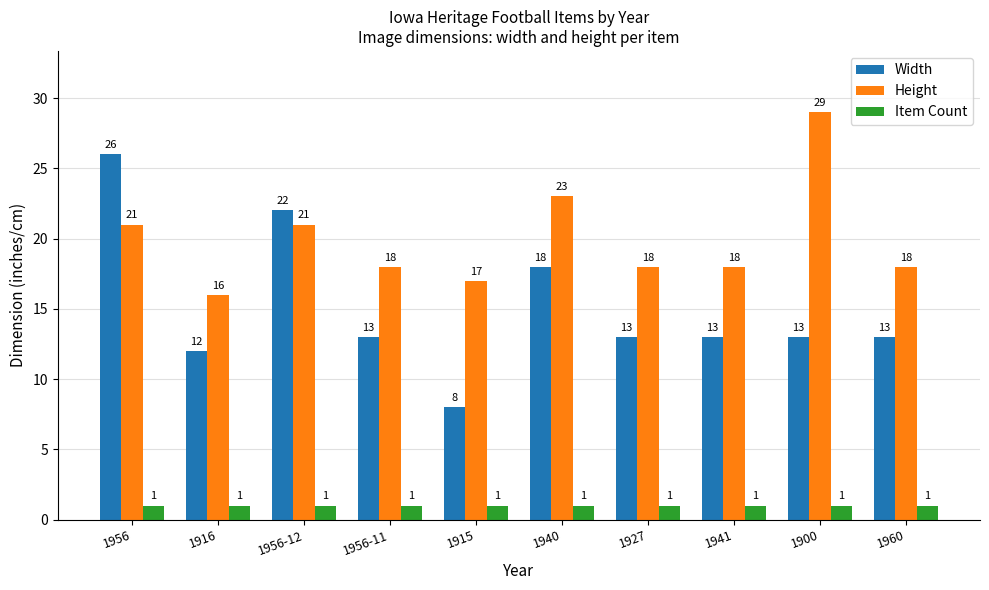

Is it true that Height equals 29 at 1960?

False